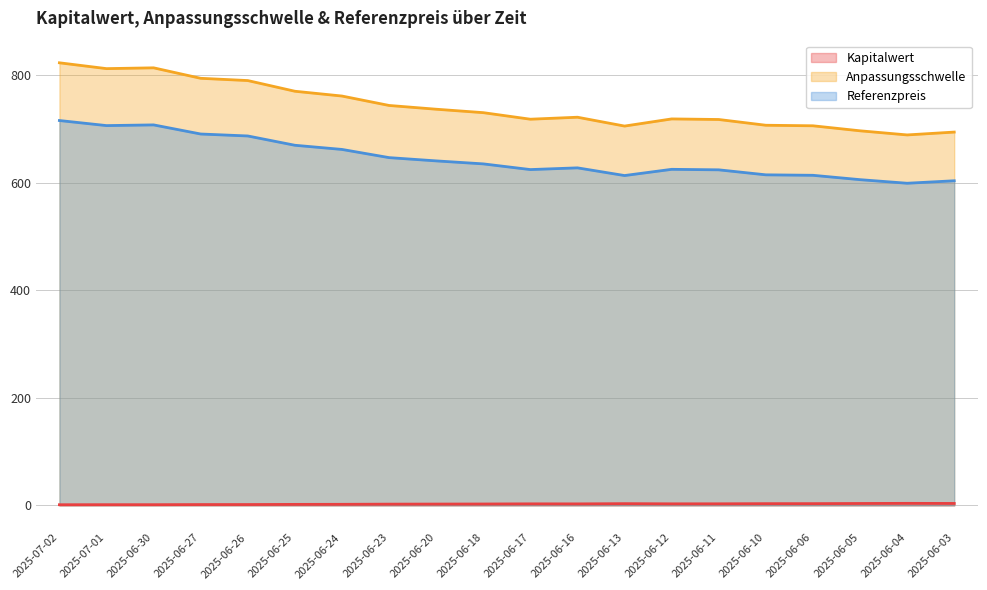

True or false: Anpassungsschwelle and Kapitalwert cross at least once.

False